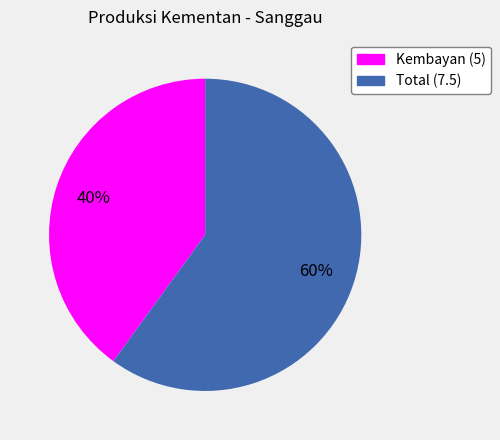

Do Total and Kembayan together represent more than half of the pie?

Yes